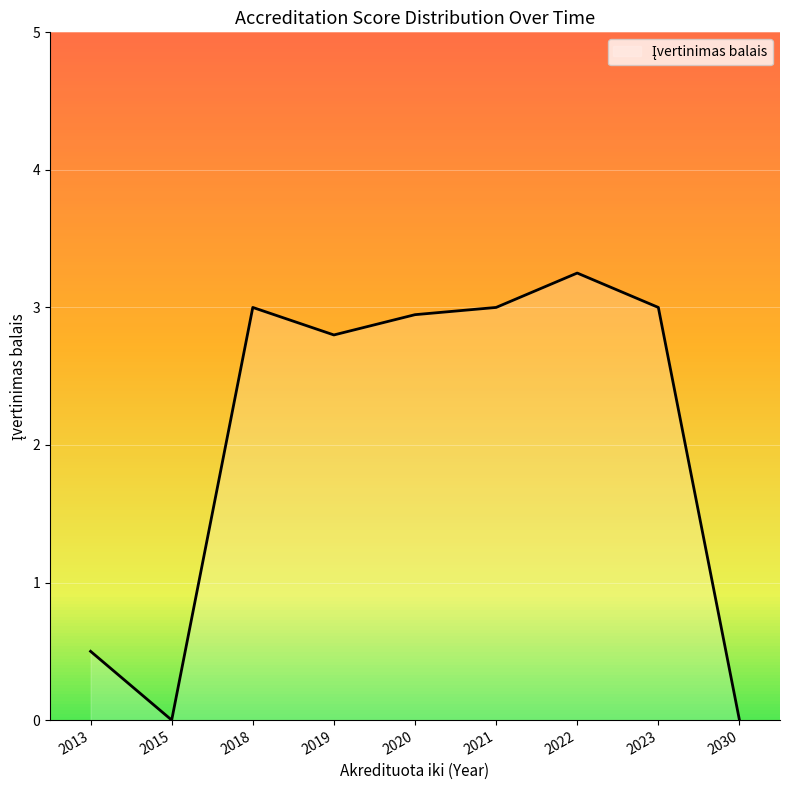

The chart shows a value of 3.0 at 2018. True or false?

True